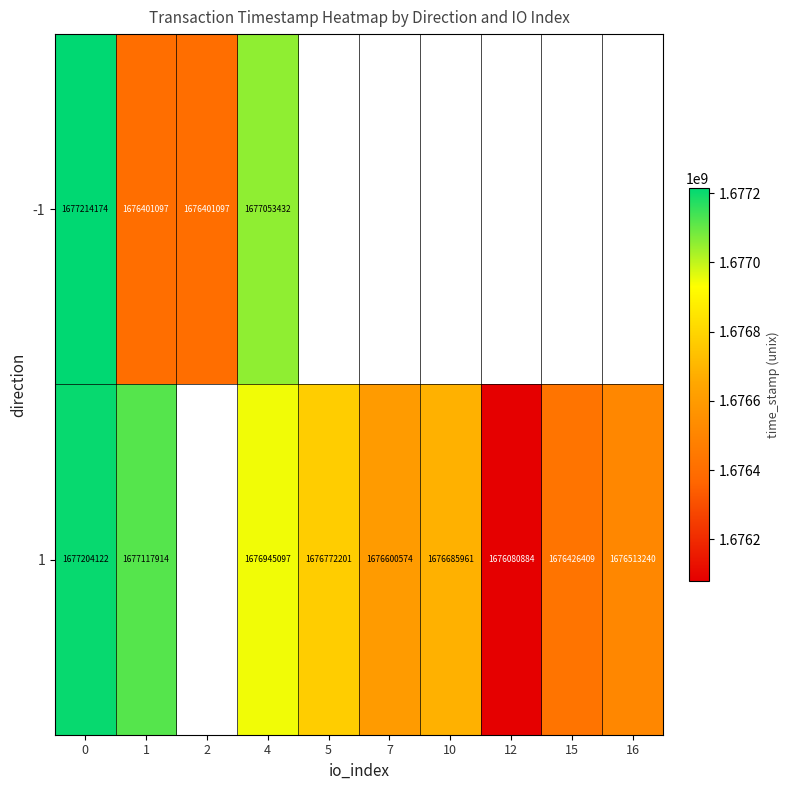

What is the approximate value of row_1 at 10?

1676685961.0